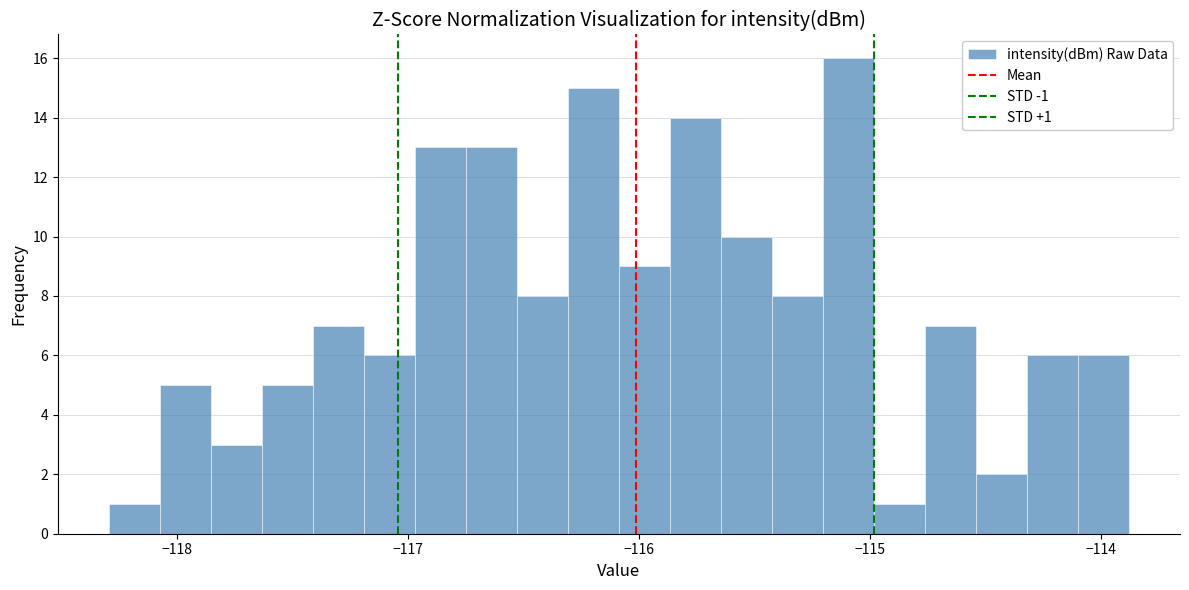

Read against the x-axis, roughly where is the centre of the tallest bar?

-115.1